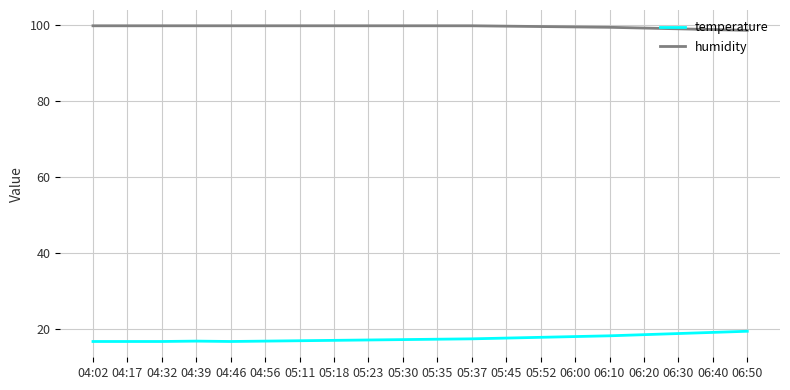

What is the maximum value shown in the chart?

99.9